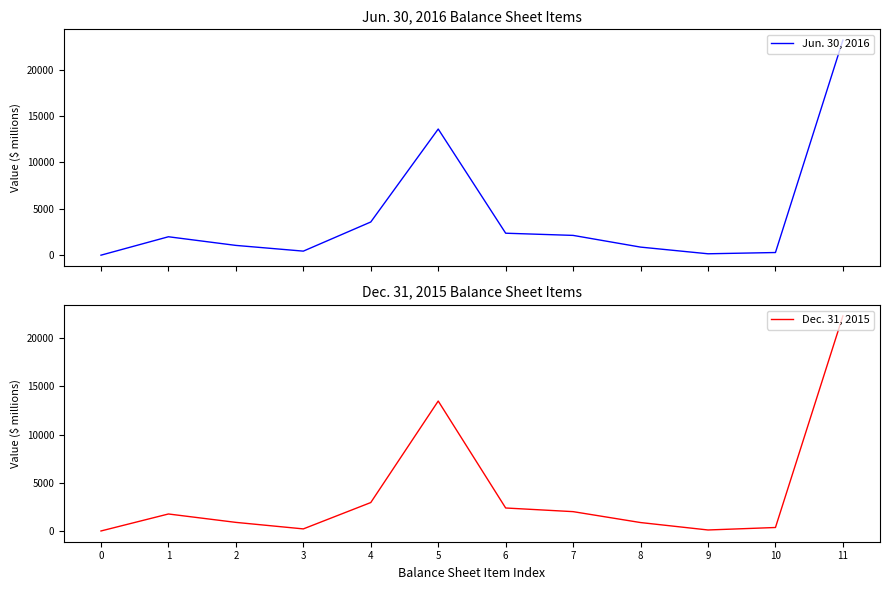

Reading right to left, what are all the values shown in this chart?

Jun. 30, 2016: 23163	319	184	902	2161	2396	13598	3603	469	1085	2015	34
Dec. 31, 2015: 22288	386	129	898	2027	2405	13474	2969	241	916	1785	27